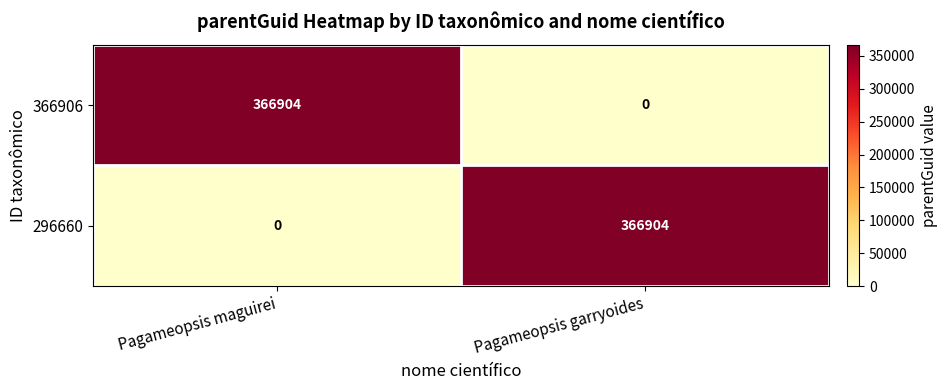

True or false: 366906 has a value of -224428 at Pagameopsis garryoides.

False